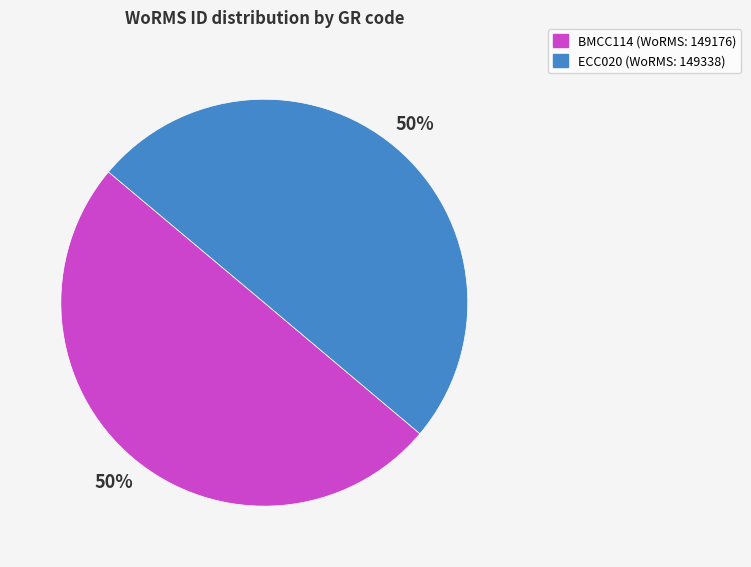

What is the ratio of the value at BMCC114 to the value at ECC020?

1.0